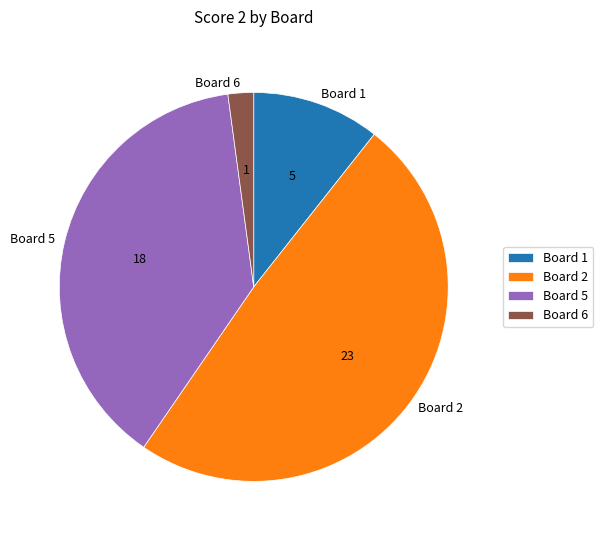

Does Board 1 account for over 50% of the chart?

No